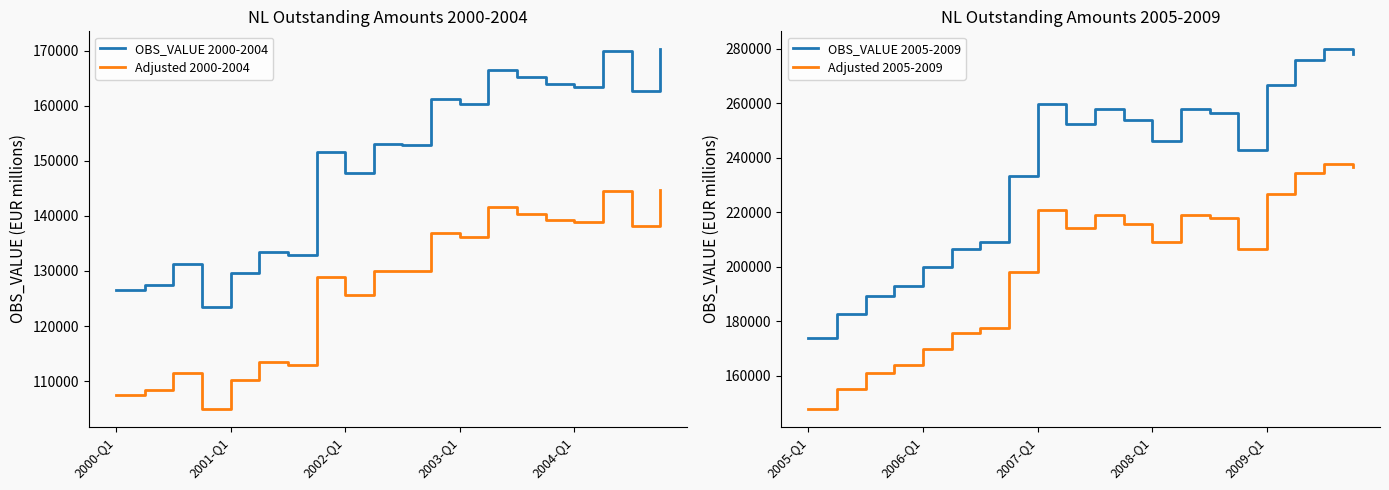

True or false: OBS_VALUE 2005-2009 and Adjusted 2005-2009 intersect in this chart.

False